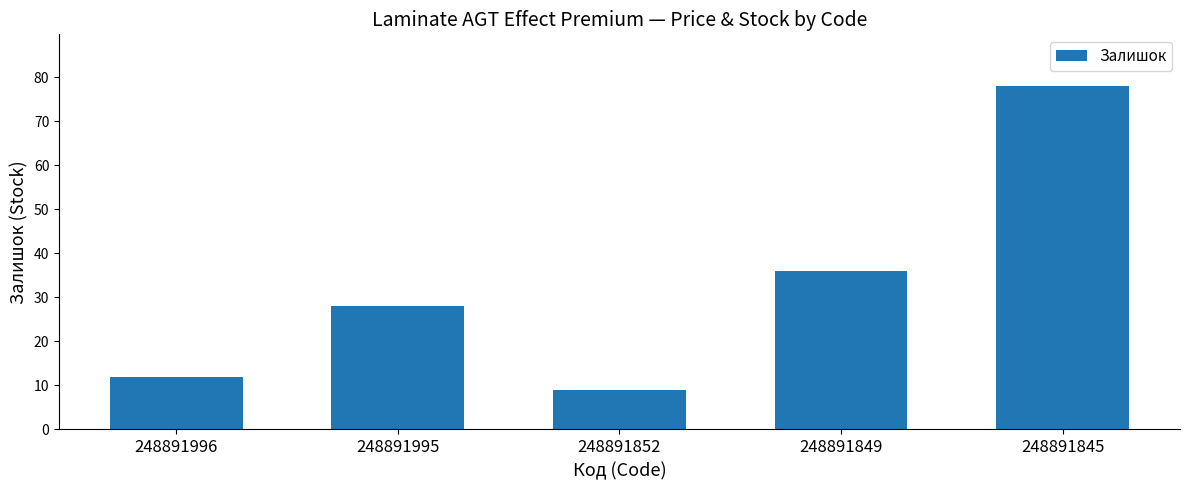

Which category has the highest value across all series?

248891845